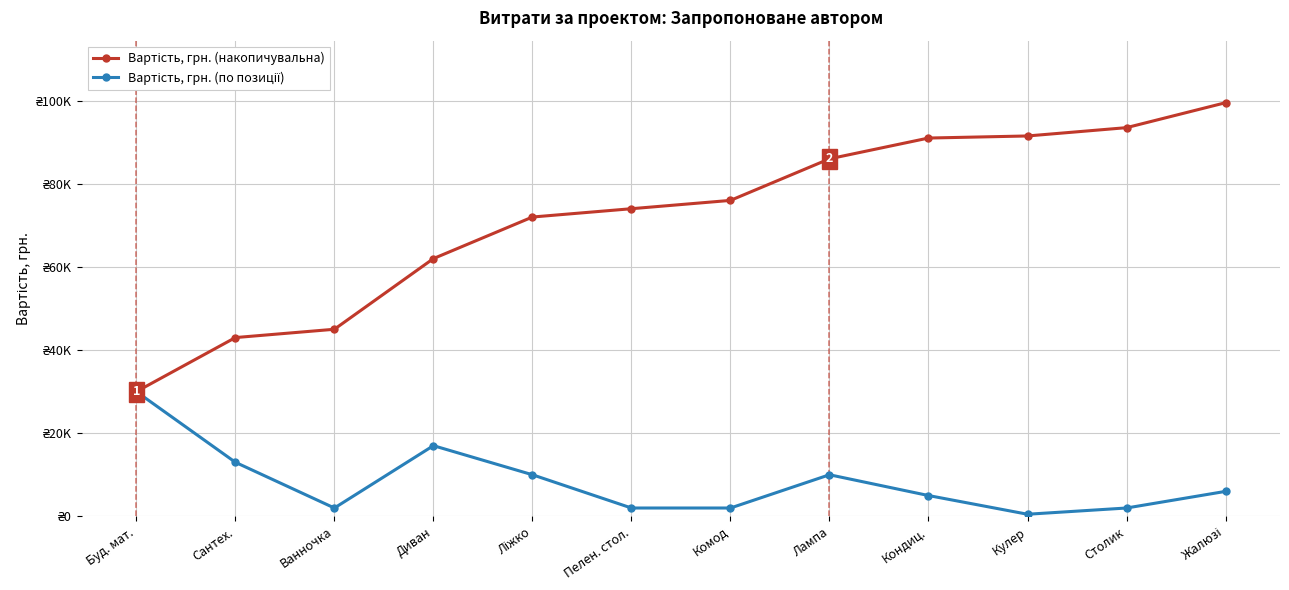

Does the chart have visible grid lines?

Yes